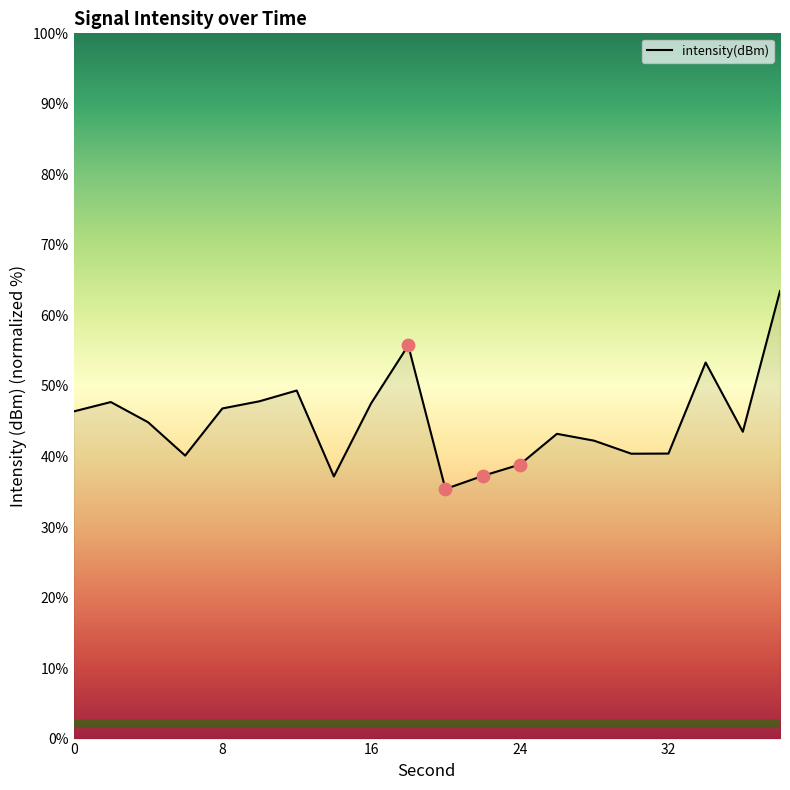

What is the smallest value displayed?

35.4